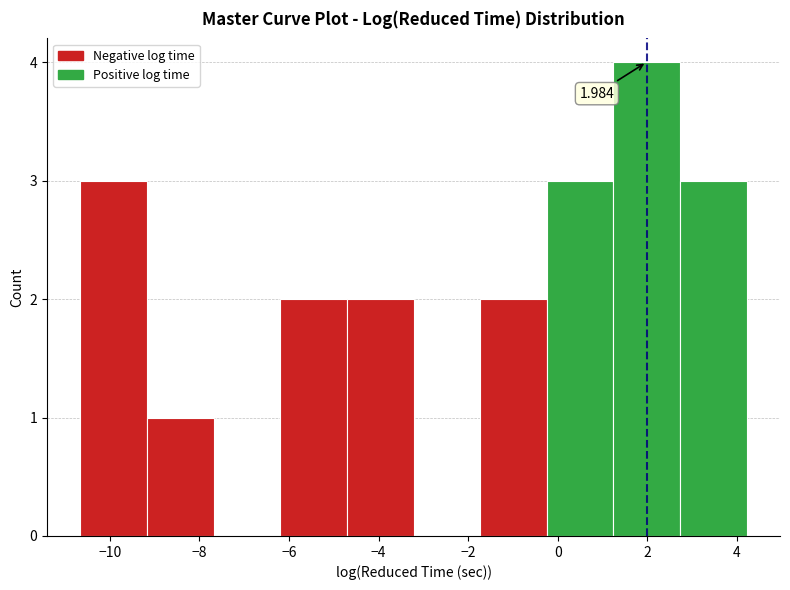

Over which range of the x-axis is the bar tallest?

1.2 to 2.8